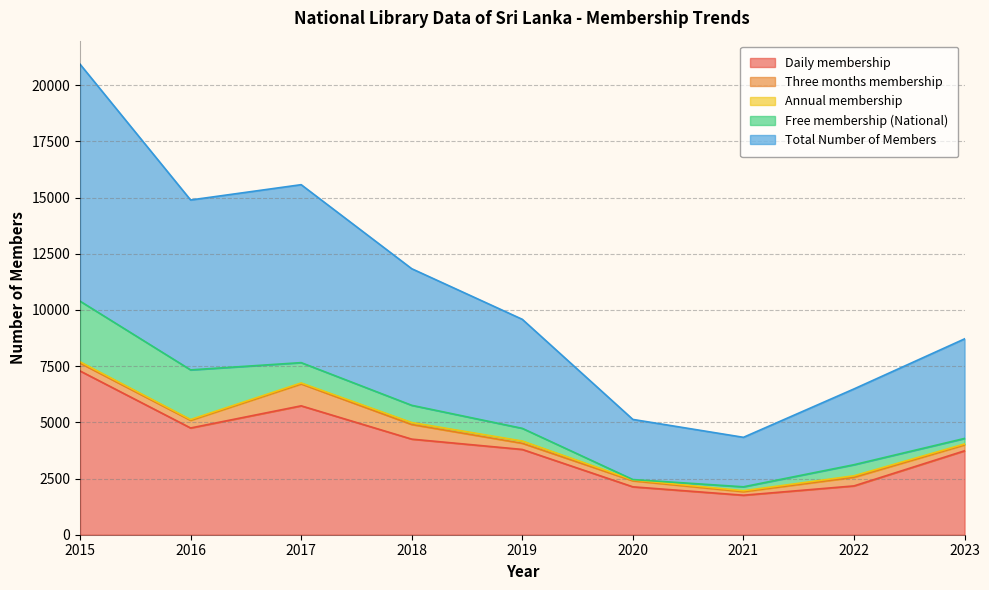

What is the value of the Free membership (National) point at the 5th from the left?

564